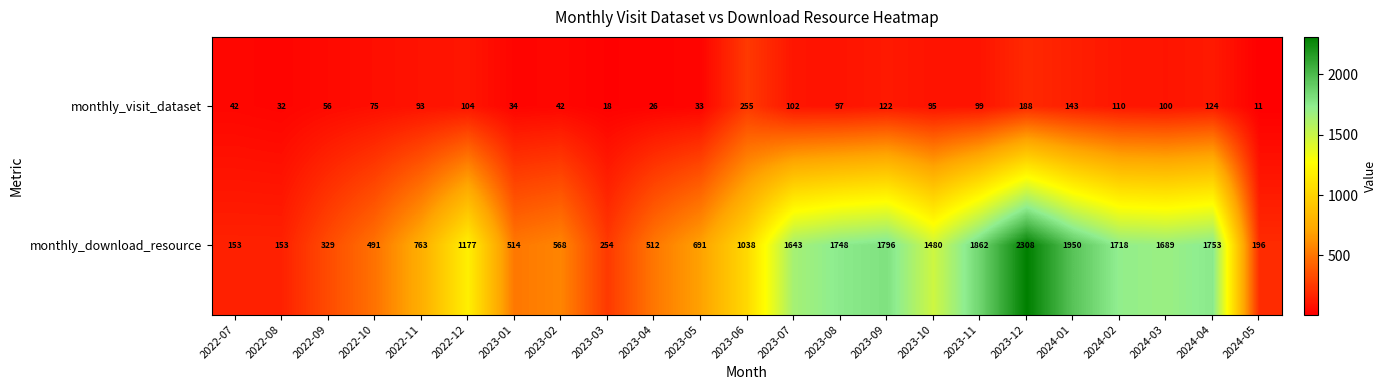

What is the average value of the monthly_visit_dataset series?

87